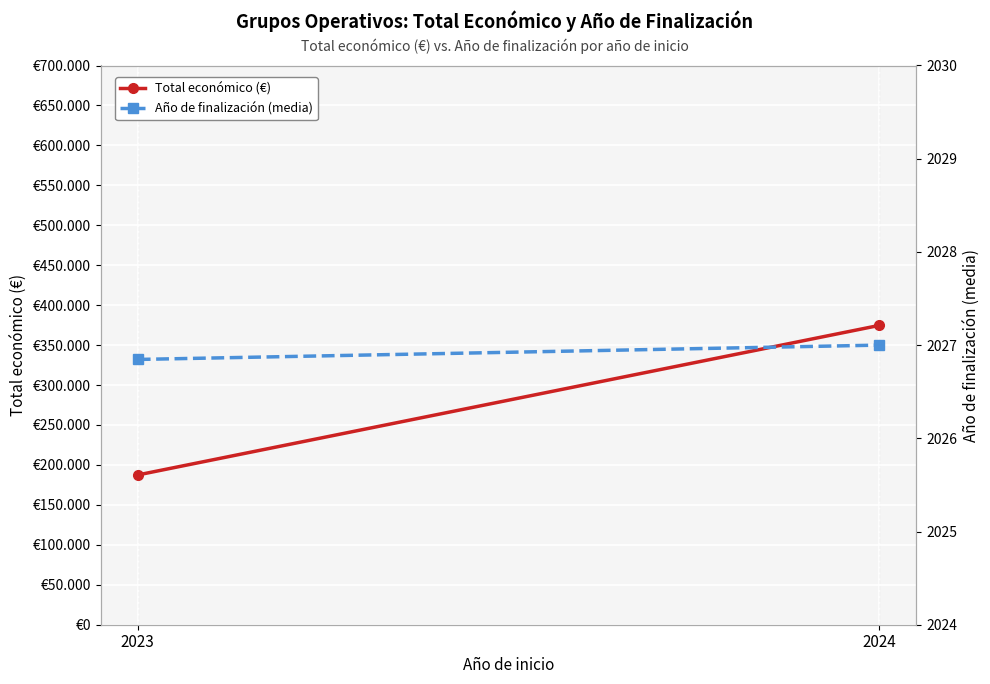

What is the difference between the highest and lowest values at 2024?

372673.0